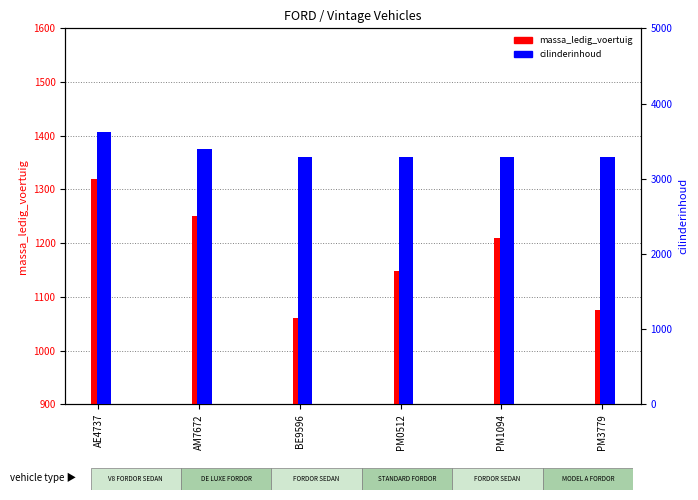

What is the minimum value shown in the chart?

1060